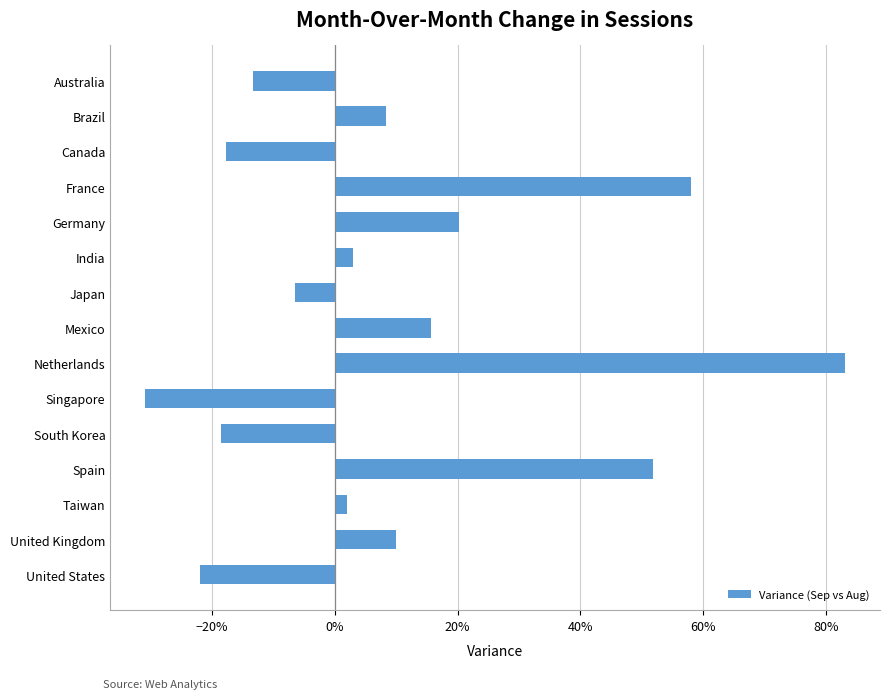

Are the bars horizontal?

Yes